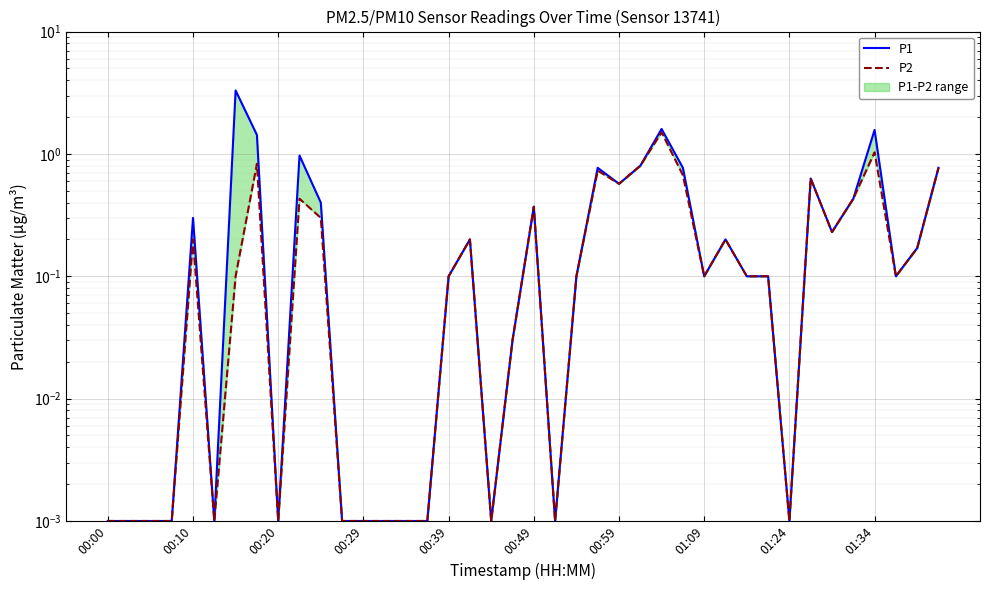

At 01:24, list the series in order from smallest to largest.

P1, P2